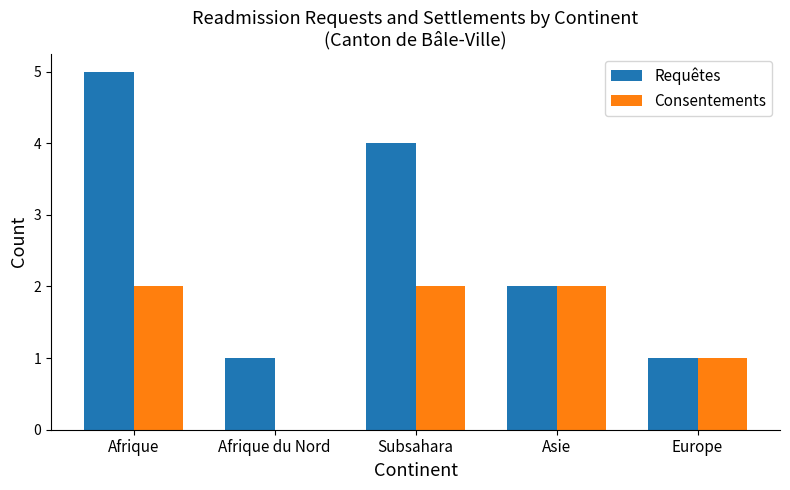

Which series has the largest total across all categories?

Requêtes